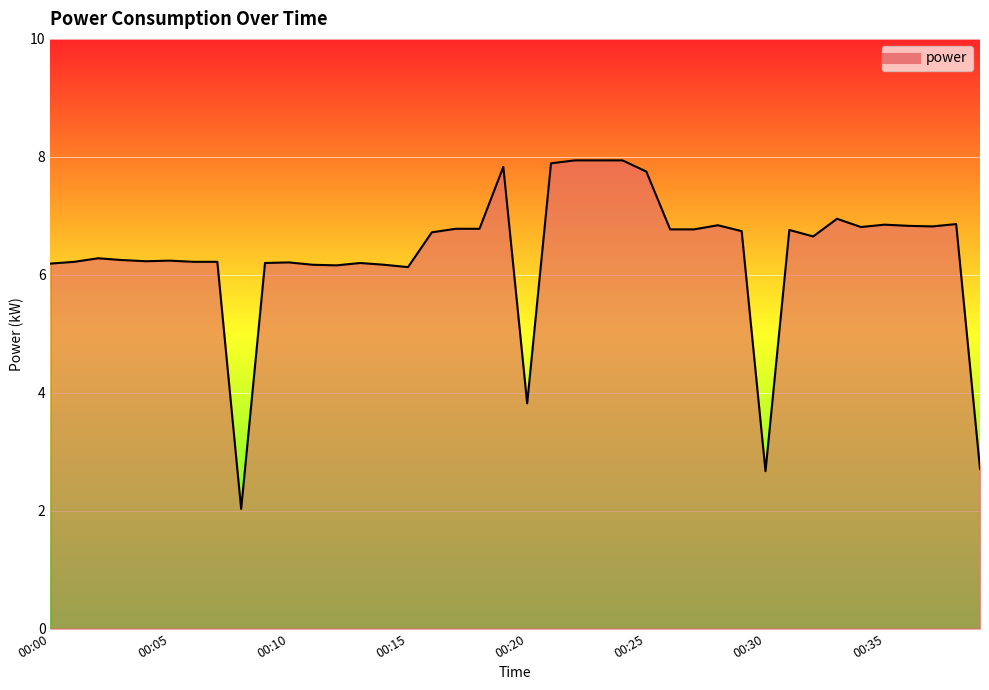

What is the minimum value shown in the chart?

2.0